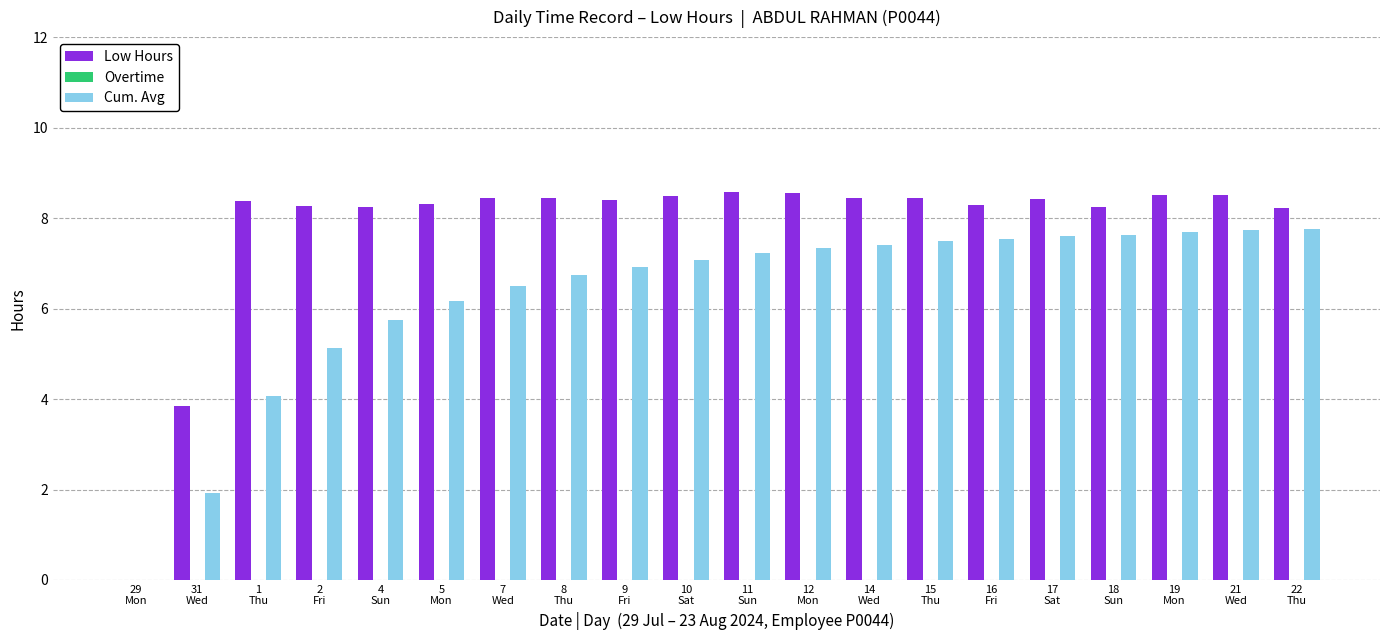

Which series has the largest total across all categories?

Low Hours